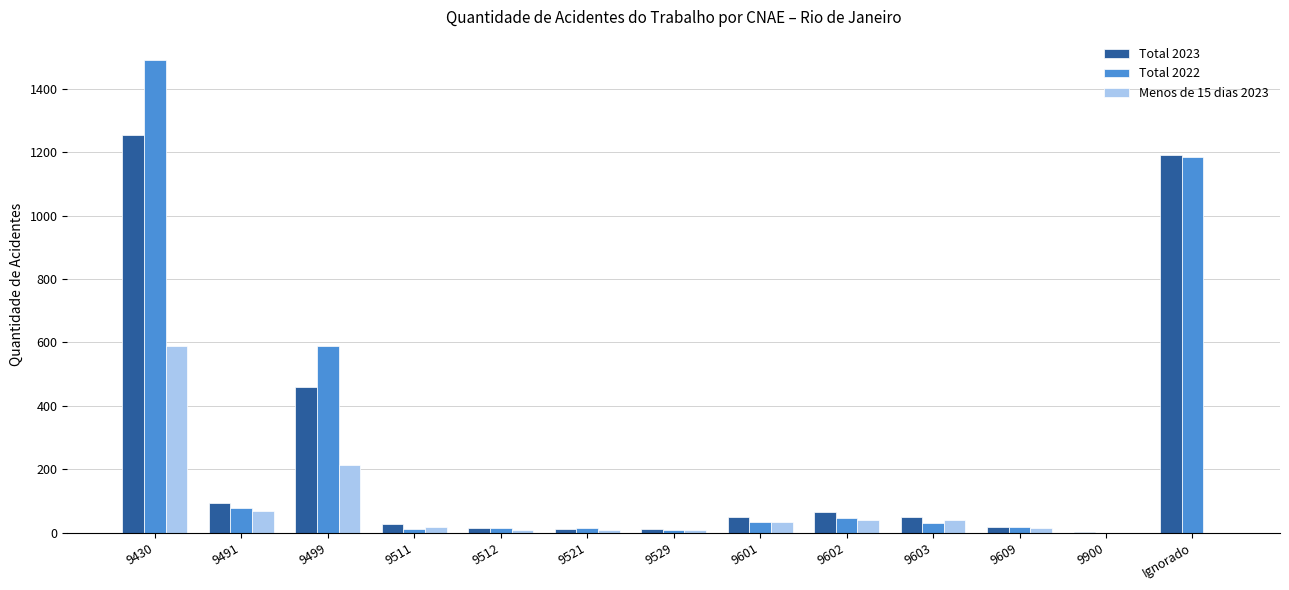

At which category is the sum across all series the highest?

9430